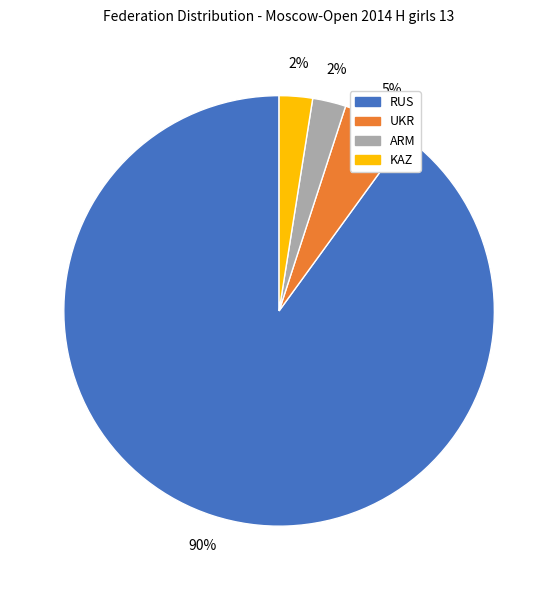

Which slice is the largest?

RUS